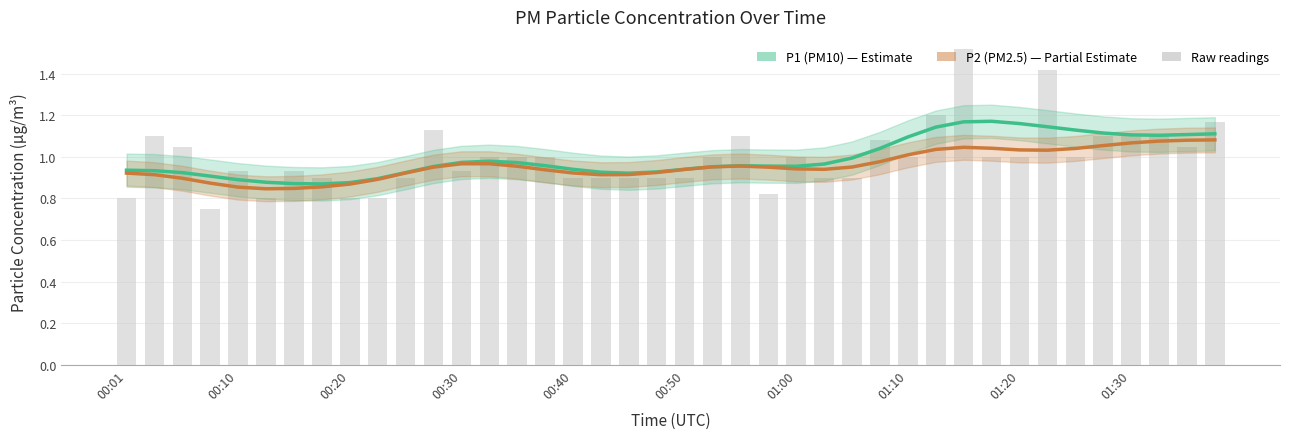

Is the value of P1 (PM10) at 28 greater than the value of P2 (PM2.5) at 00:10?

Yes